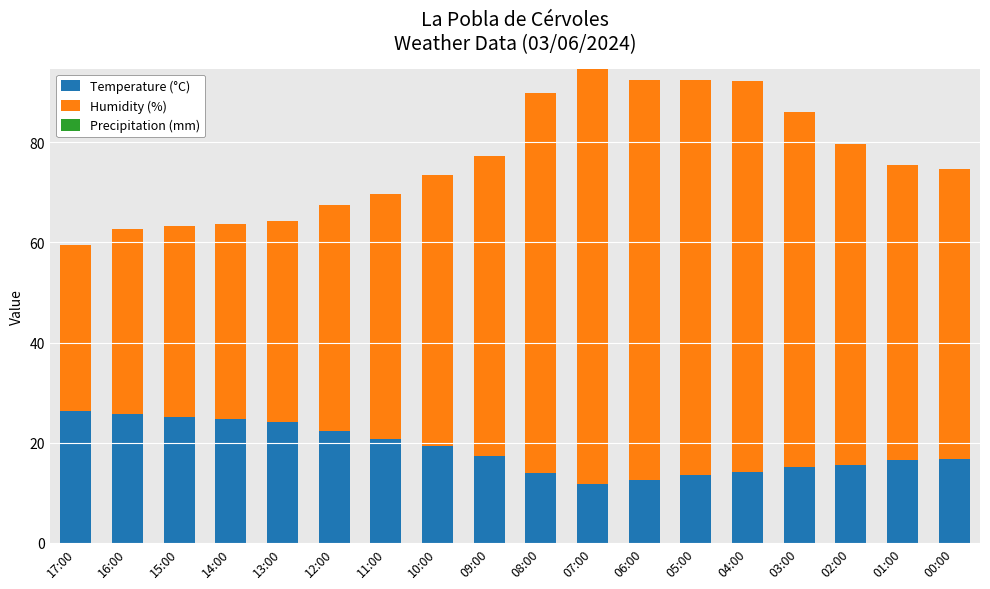

Are the bars grouped side by side (vs. stacked)?

No